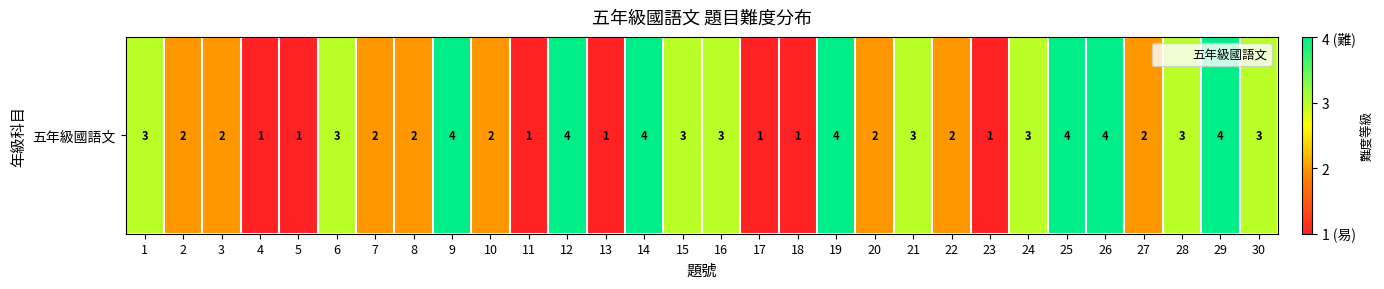

How many distinct data groups are displayed?

1